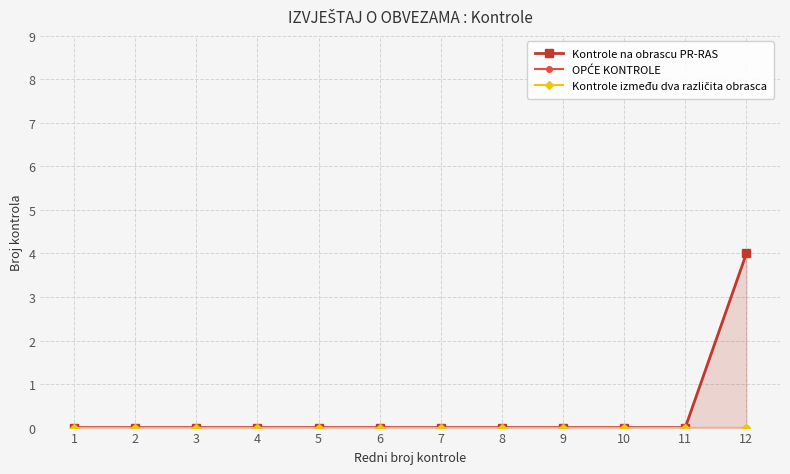

What is the maximum value for Kontrole na obrascu PR-RAS?

4